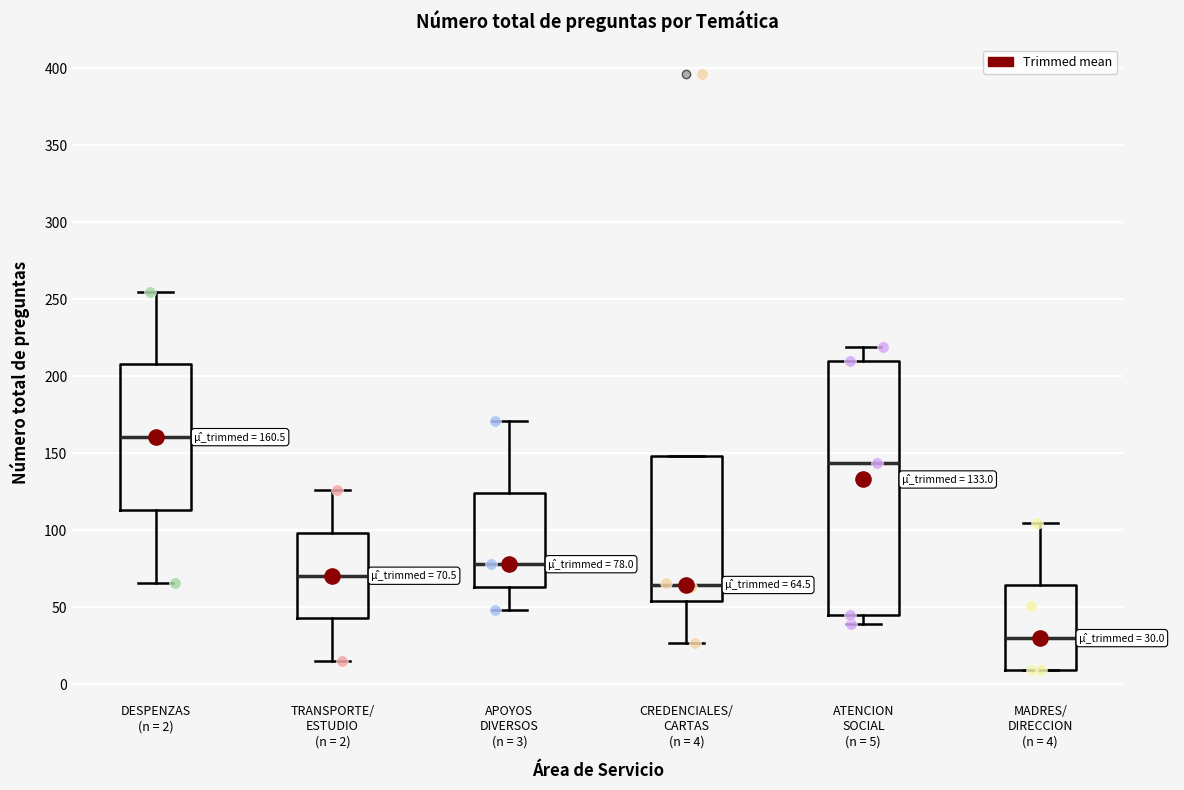

Comparing the boxes themselves (not the whiskers), which one is the tallest?

ATENCION SOCIAL (n = 5)